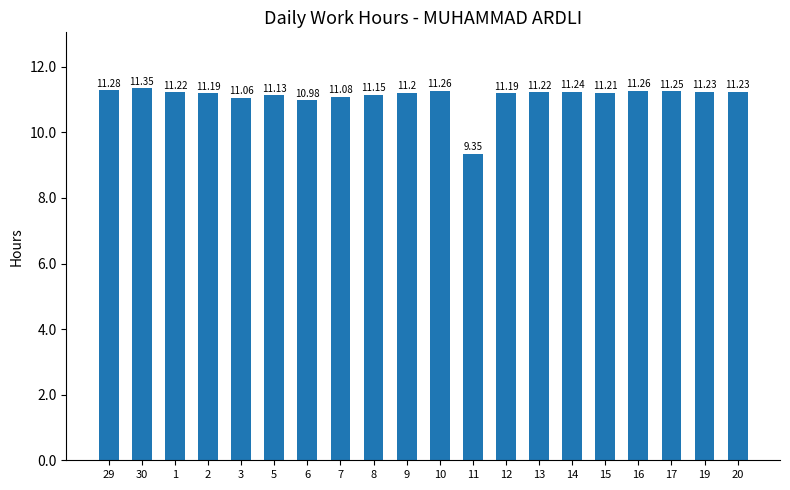

What position from the right is 15?

5